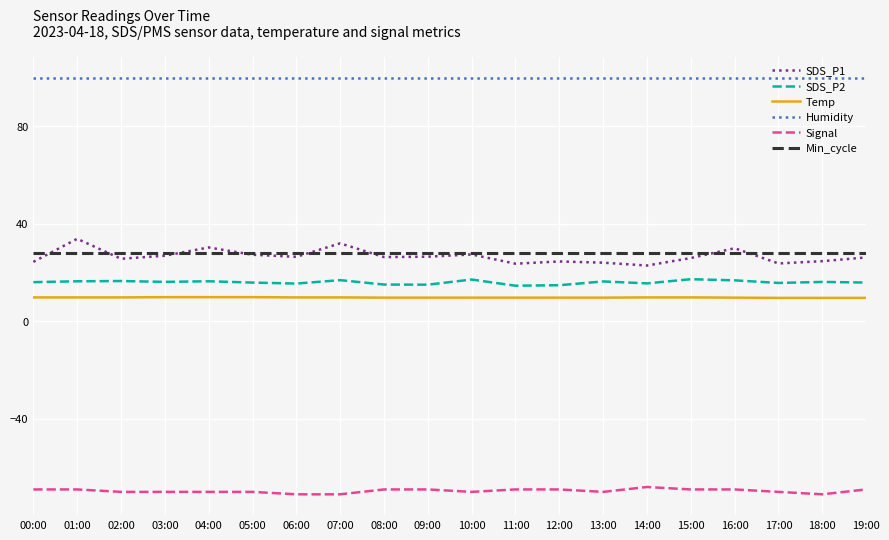

What is the greatest value displayed?

99.9